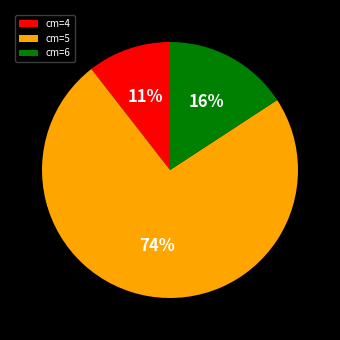

What percentage is the cm=4 slice, to the nearest percent?

11%